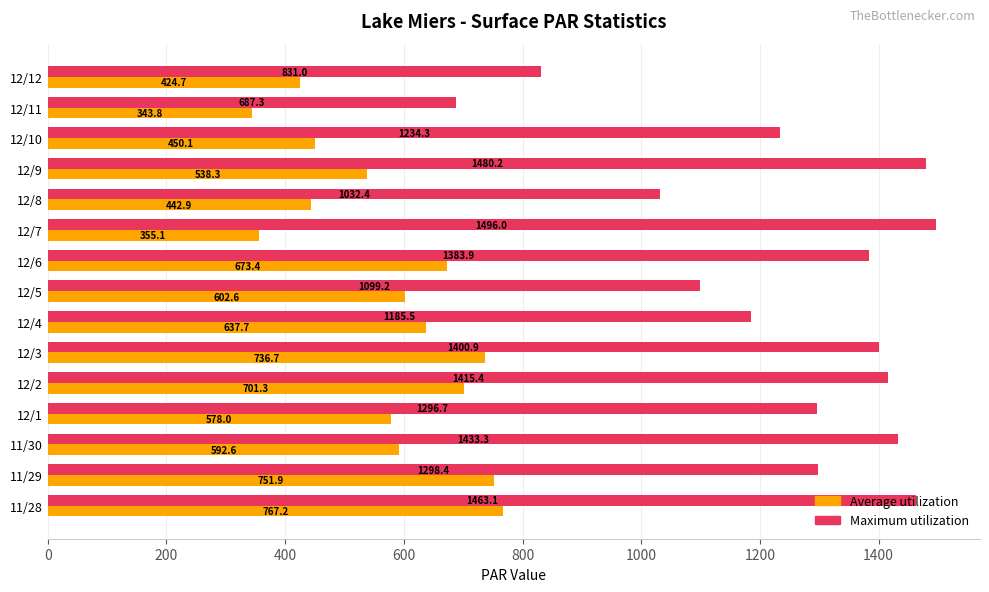

What is the sum of the Average utilization values at 12/2 and 12/6?

1374.7